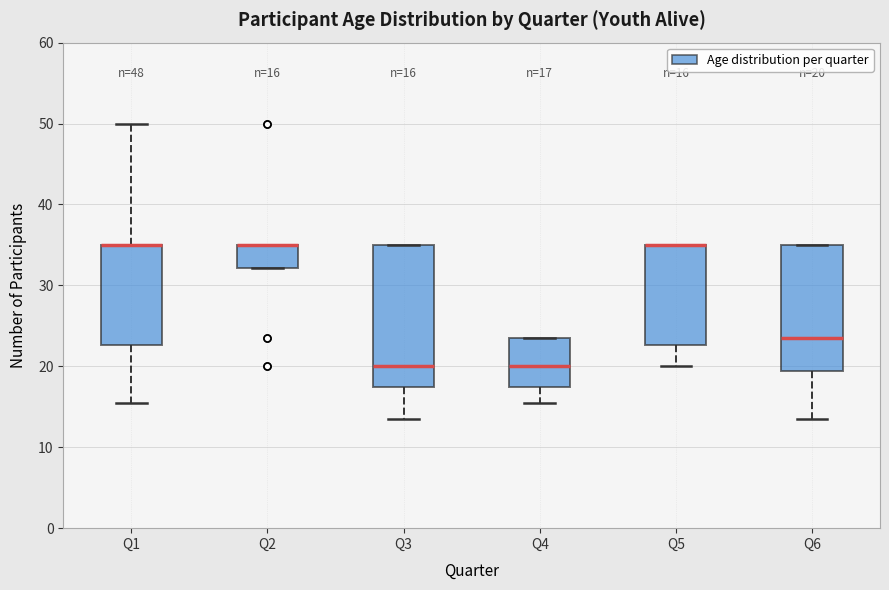

Comparing the boxes themselves (not the whiskers), which one is the tallest?

Q3